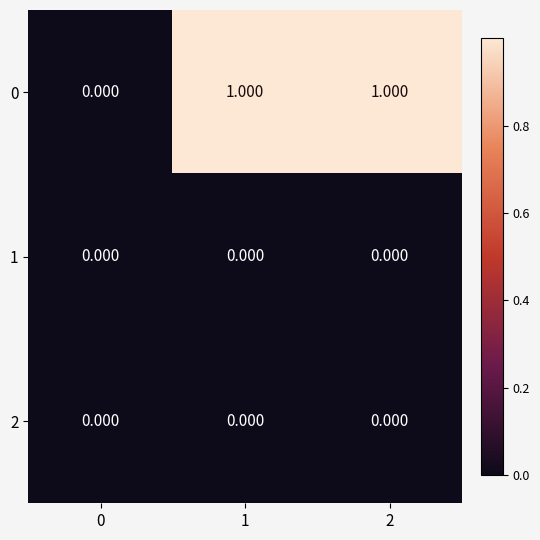

Is the value of 2 at 1 greater than the value of 0 at 2?

No